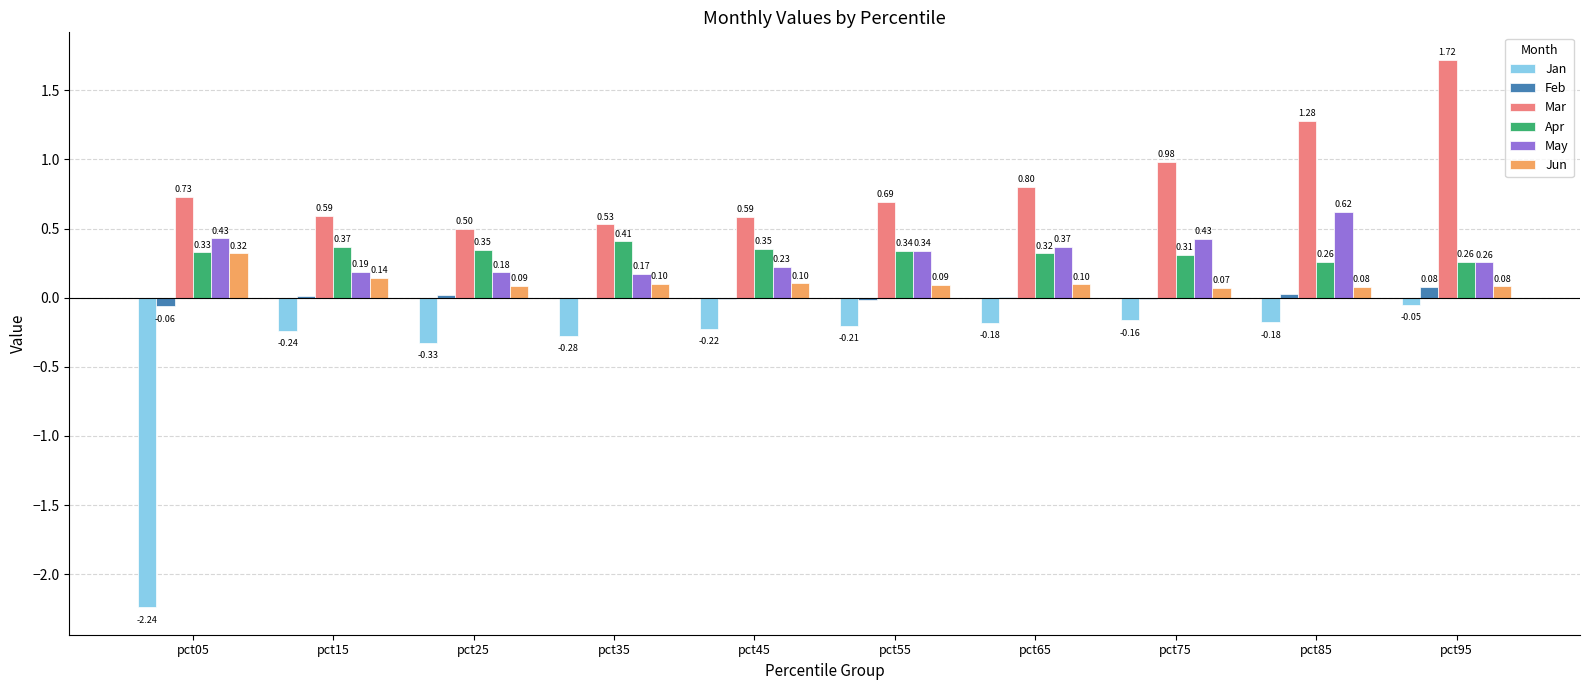

How many groups of bars are there?

10